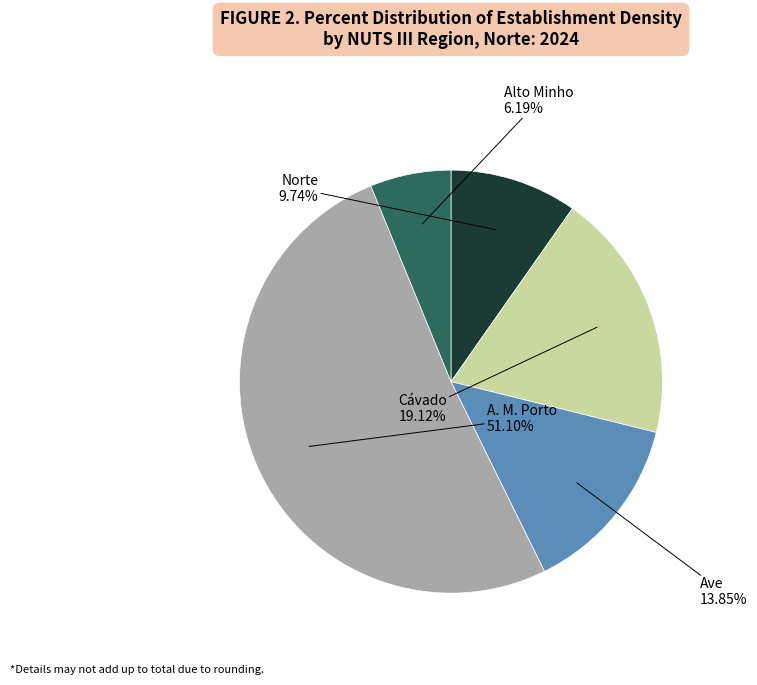

Count the number of slices in the pie.

5